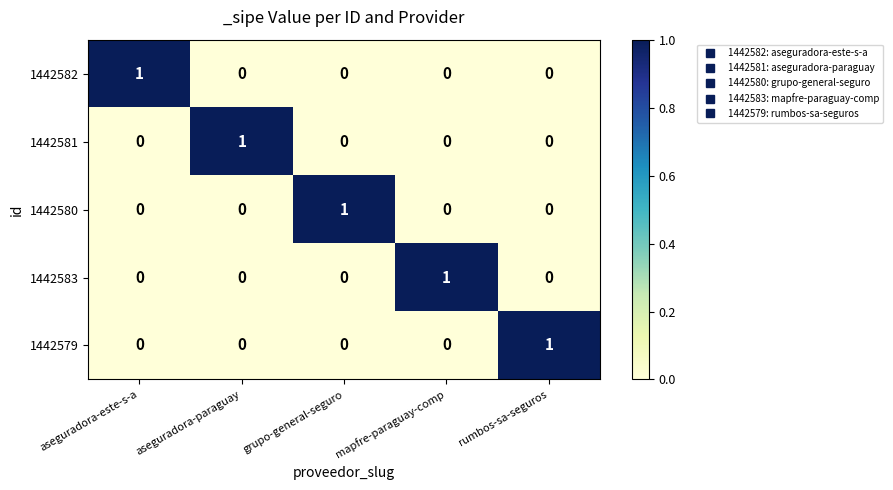

How many 1442583 values are between 0 and 1?

5